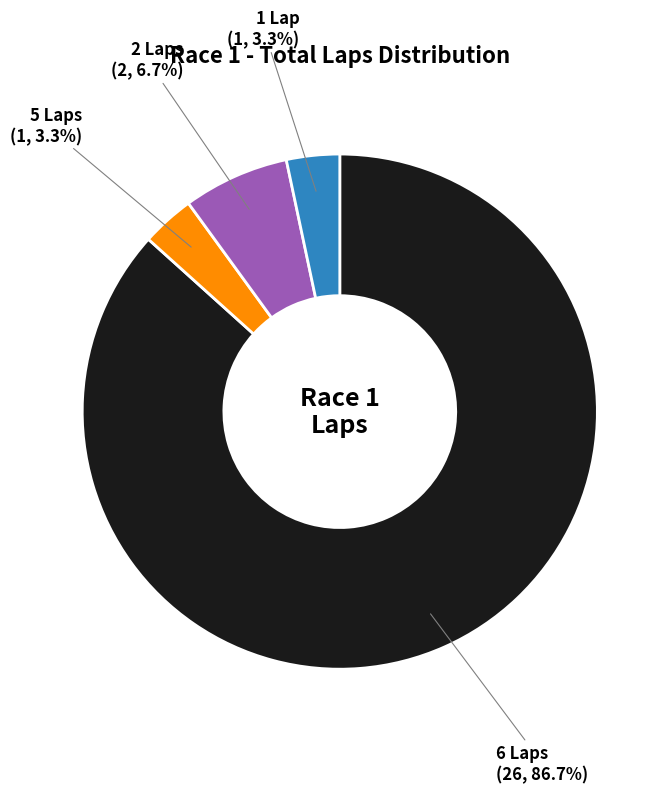

Does any single category account for the majority?

Yes